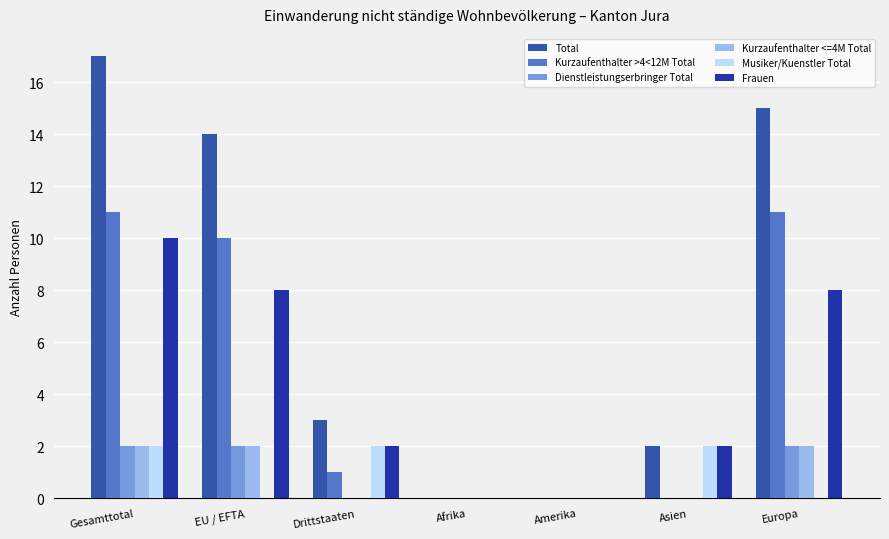

Which category has the highest value in the Frauen series?

Gesamttotal